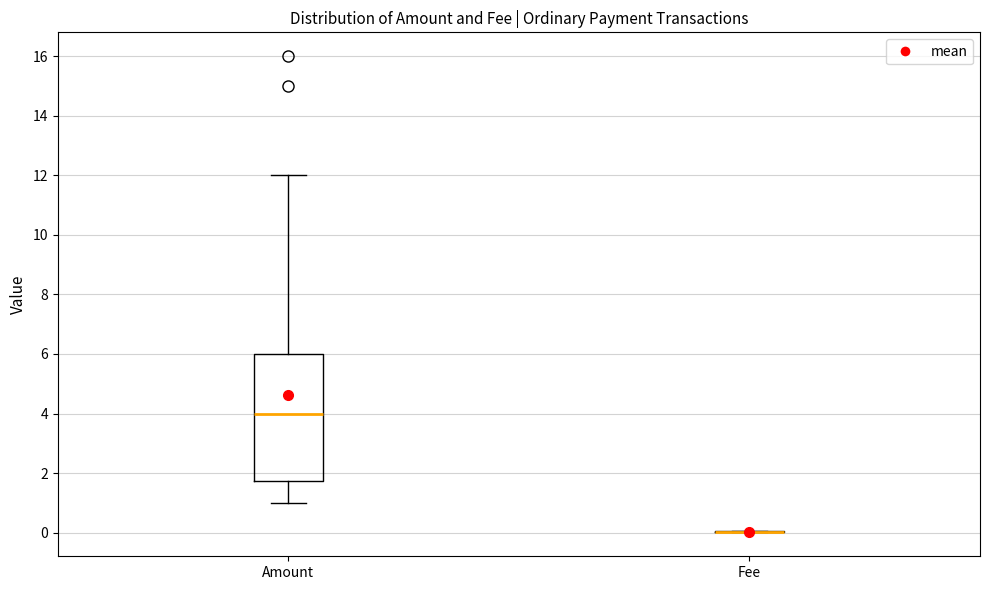

Comparing the boxes themselves (not the whiskers), which one is the tallest?

Amount